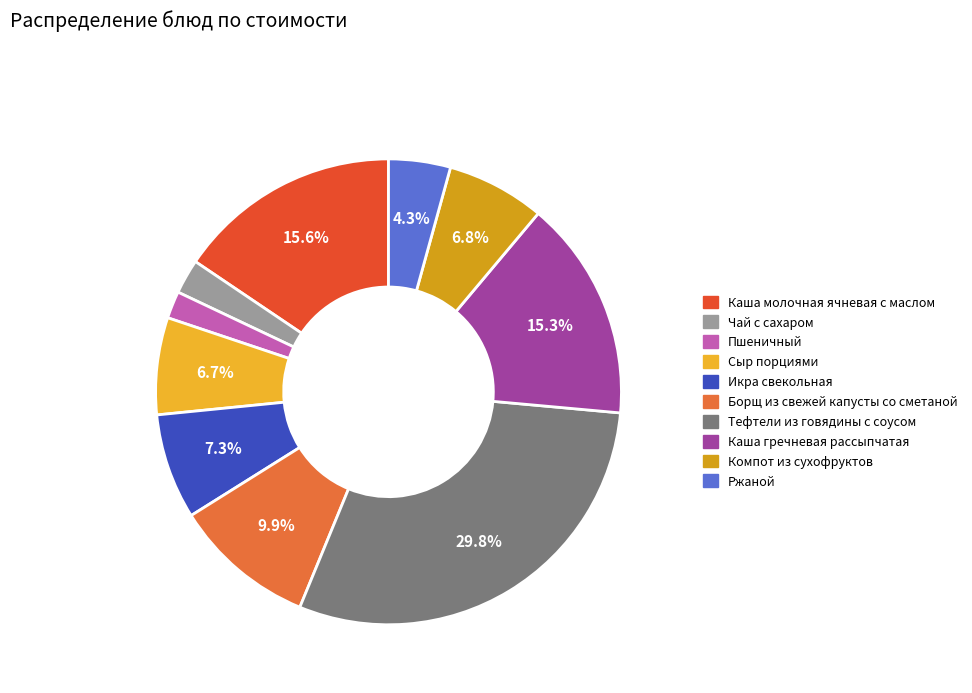

Is it true that Каша гречневая рассыпчатая is 8% of the pie?

False